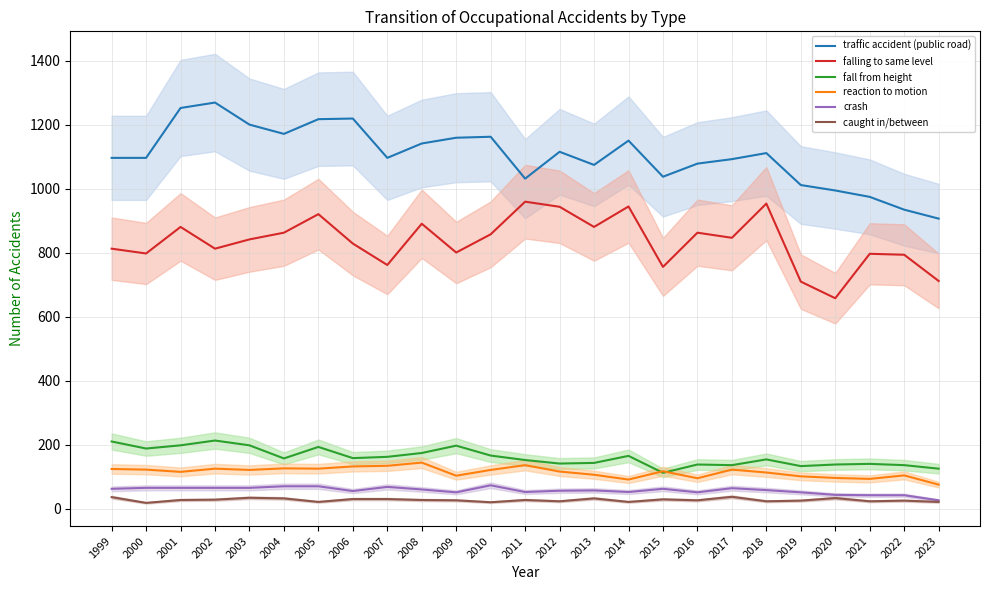

Is it true that reaction to motion equals 115 at 2001?

True